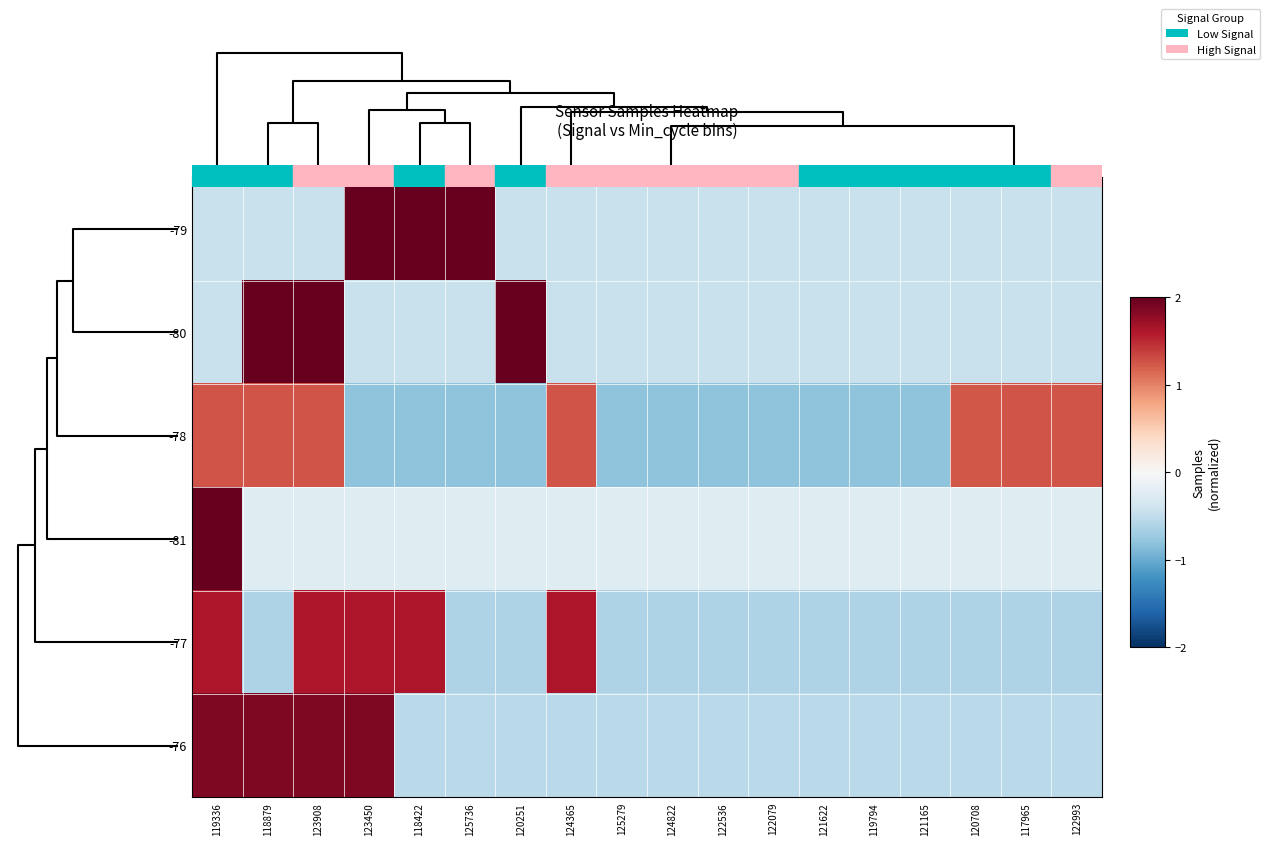

Reading left to right, extract all data points from this chart.

-79: 119336=-0.4	118879=-0.4	123908=-0.4	123450=2.2	118422=2.2	125736=2.2	120251=-0.4	124365=-0.4	125279=-0.4	124822=-0.4	122536=-0.4	122079=-0.4	121622=-0.4	119794=-0.4	121165=-0.4	120708=-0.4	117965=-0.4	122993=-0.4
-80: 119336=-0.4	118879=2.2	123908=2.2	123450=-0.4	118422=-0.4	125736=-0.4	120251=2.2	124365=-0.4	125279=-0.4	124822=-0.4	122536=-0.4	122079=-0.4	121622=-0.4	119794=-0.4	121165=-0.4	120708=-0.4	117965=-0.4	122993=-0.4
-78: 119336=1.3	118879=1.3	123908=1.3	123450=-0.8	118422=-0.8	125736=-0.8	120251=-0.8	124365=1.3	125279=-0.8	124822=-0.8	122536=-0.8	122079=-0.8	121622=-0.8	119794=-0.8	121165=-0.8	120708=1.2	117965=1.3	122993=1.3
-81: 119336=4.1	118879=-0.2	123908=-0.2	123450=-0.2	118422=-0.2	125736=-0.2	120251=-0.2	124365=-0.2	125279=-0.2	124822=-0.2	122536=-0.2	122079=-0.2	121622=-0.2	119794=-0.2	121165=-0.2	120708=-0.2	117965=-0.2	122993=-0.2
-77: 119336=1.6	118879=-0.6	123908=1.6	123450=1.6	118422=1.6	125736=-0.6	120251=-0.6	124365=1.6	125279=-0.6	124822=-0.6	122536=-0.6	122079=-0.6	121622=-0.6	119794=-0.6	121165=-0.6	120708=-0.6	117965=-0.6	122993=-0.6
-76: 119336=1.9	118879=1.9	123908=1.9	123450=1.9	118422=-0.5	125736=-0.5	120251=-0.5	124365=-0.5	125279=-0.5	124822=-0.5	122536=-0.5	122079=-0.5	121622=-0.5	119794=-0.5	121165=-0.5	120708=-0.5	117965=-0.5	122993=-0.5